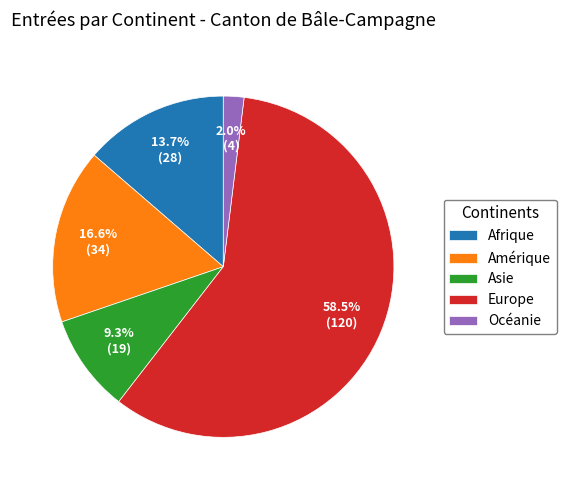

What is the smallest slice in the pie chart?

Océanie